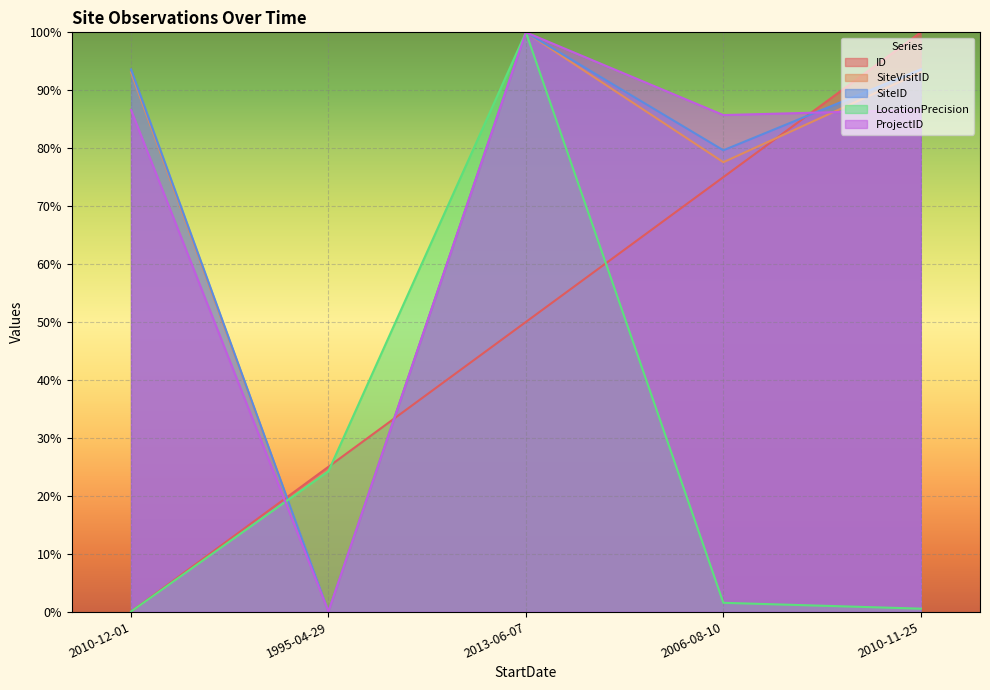

How many lines are shown in the chart?

5